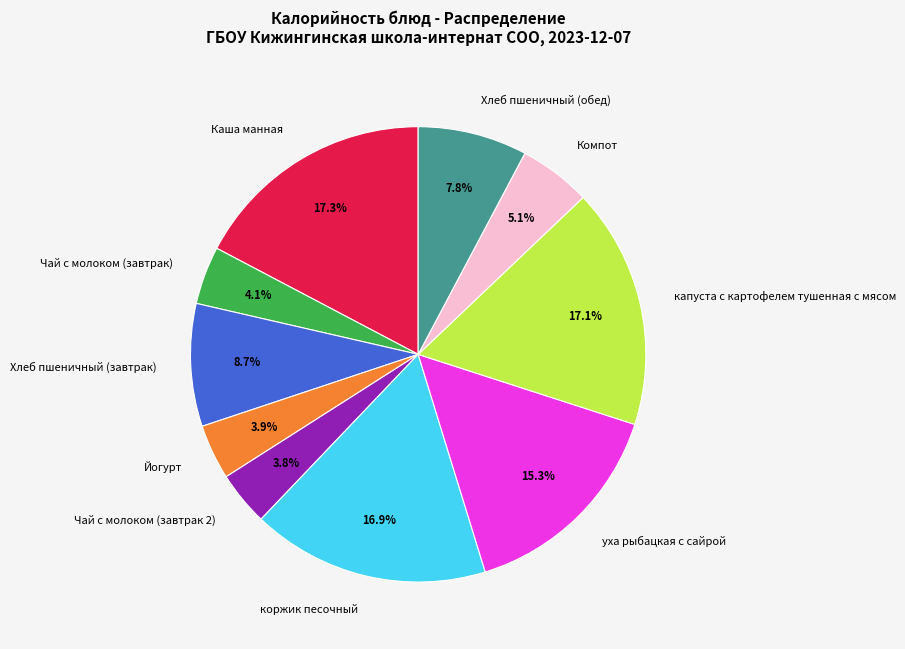

To the nearest percent, what portion does Хлеб пшеничный (завтрак) represent?

9%